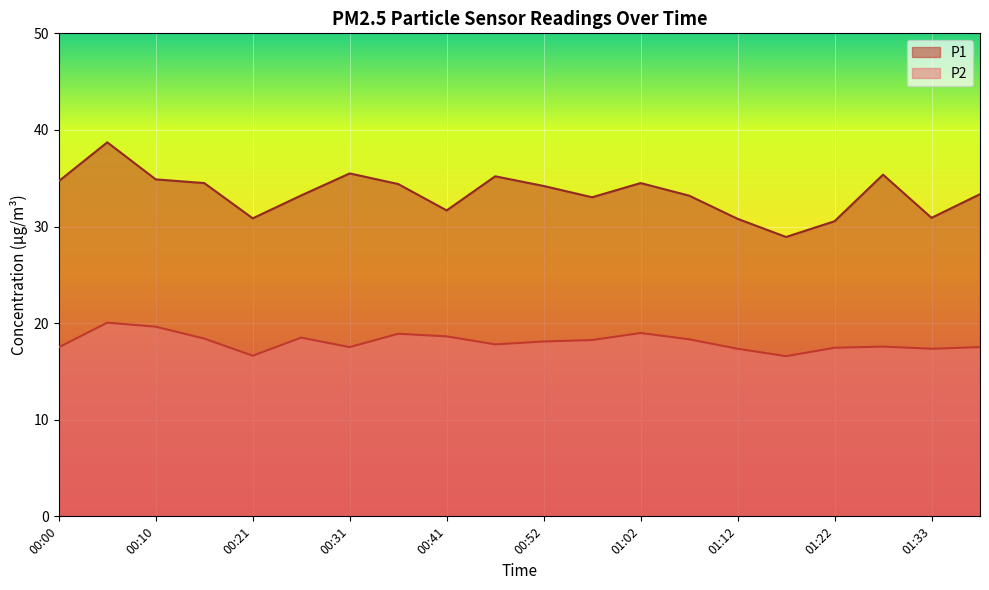

How many values in the P1 series are below 34?

10